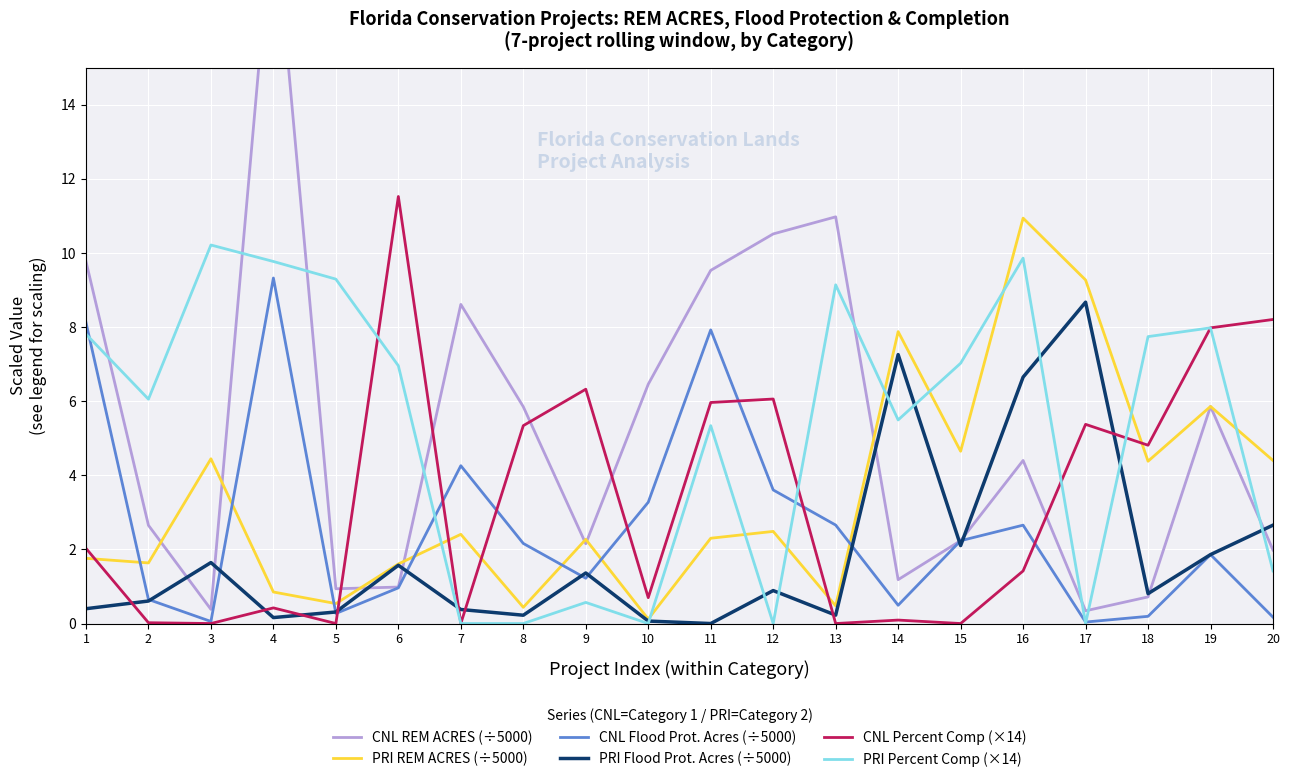

Between 5 and 7, which is larger?

7